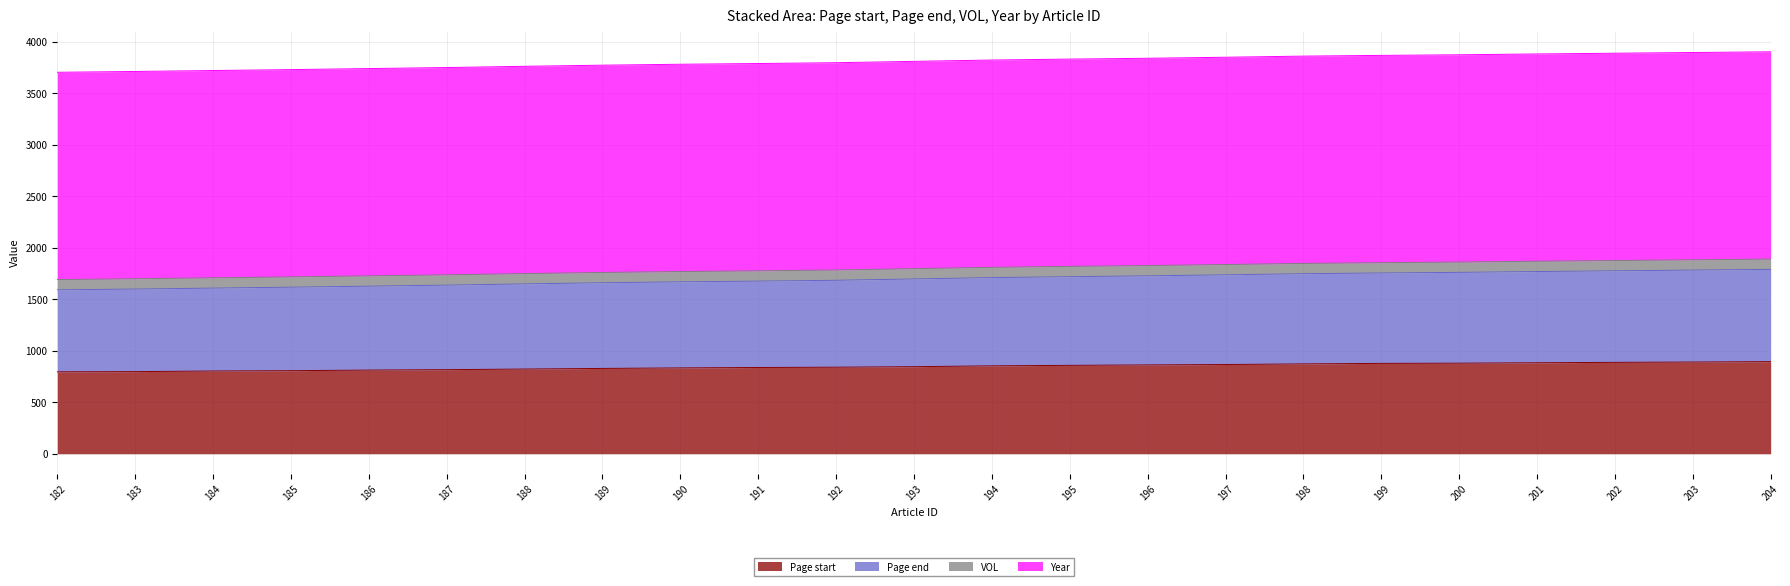

What is the maximum value for Page start?

894